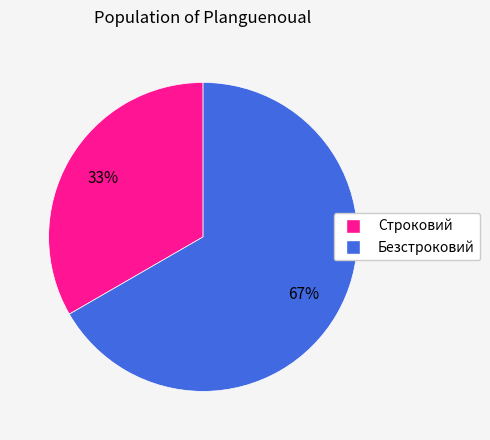

Is it true that Строковий is 39% of the pie?

False